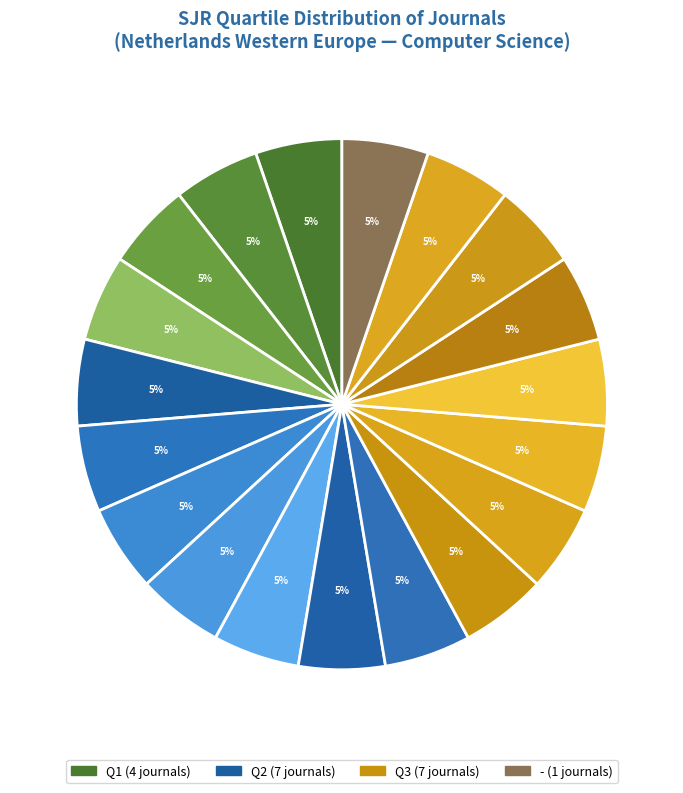

Count the number of slices in the pie.

19